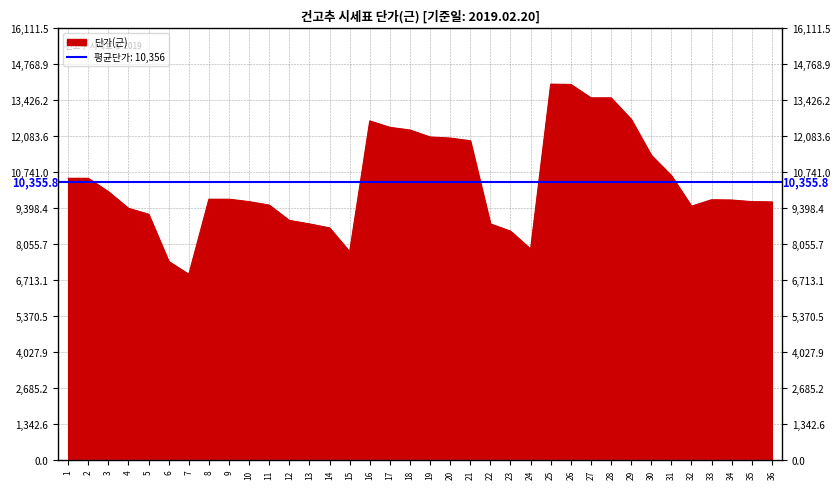

List the labels in order of value, largest first.

25, 26, 27, 28, 29, 16, 17, 18, 19, 20, 21, 30, 31, 1, 2, 3, 8, 9, 33, 34, 10, 35, 36, 11, 32, 4, 5, 12, 13, 22, 14, 23, 24, 15, 6, 7